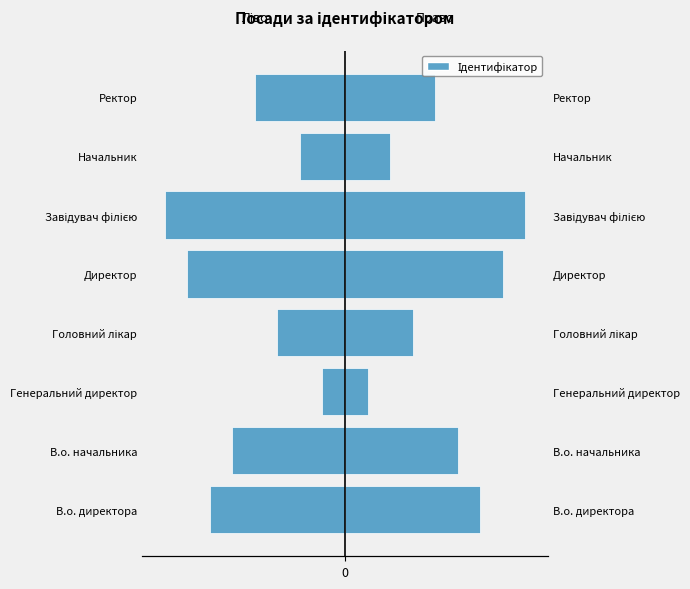

What value does the Ідентифікатор (право) series have at Генеральний директор?

1